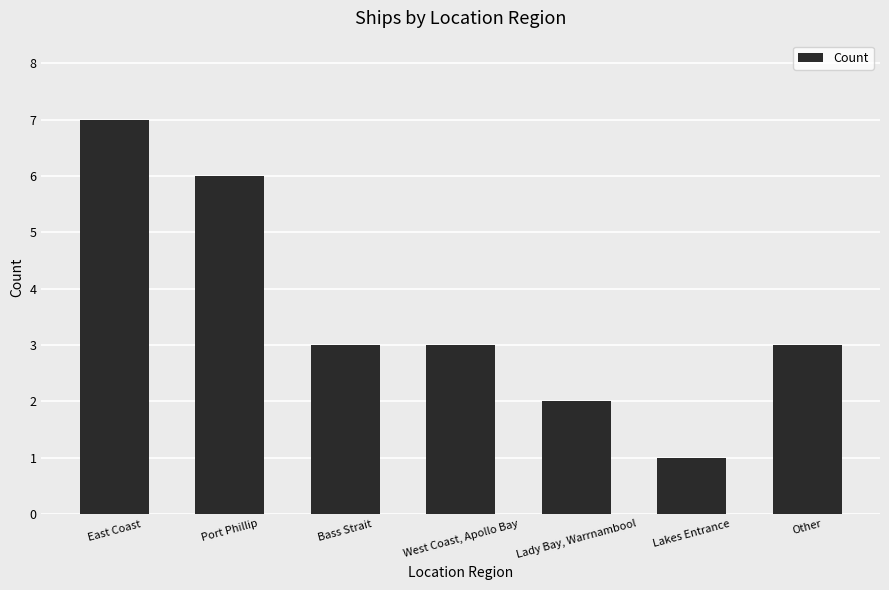

What is the sum of all values?

25